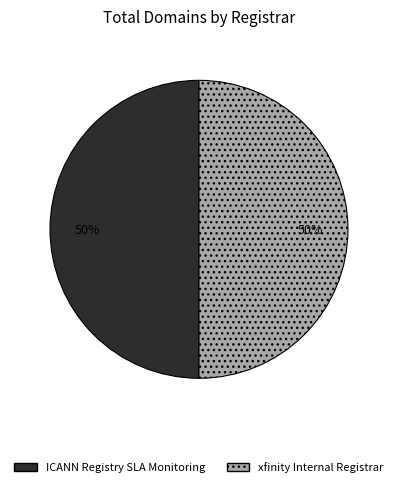

To the nearest percent, what is the combined percentage of ICANN Registry SLA Monitoring and xfinity Internal Registrar?

100%